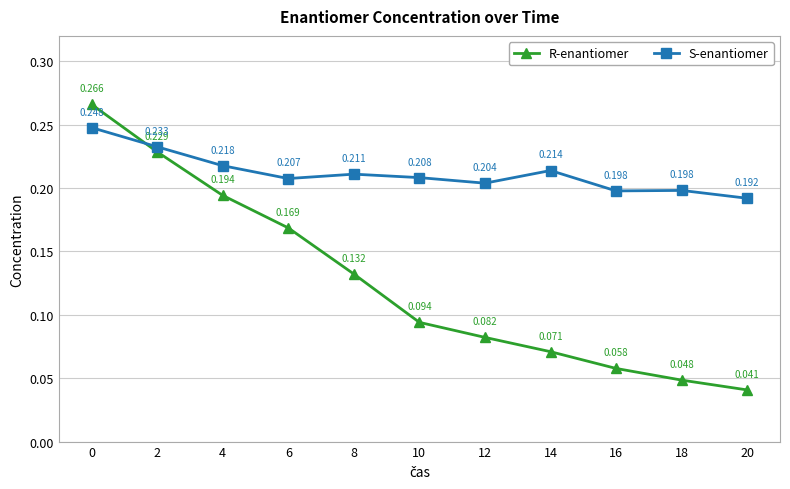

Rank the series by their maximum value, from highest to lowest.

R-enantiomer, S-enantiomer